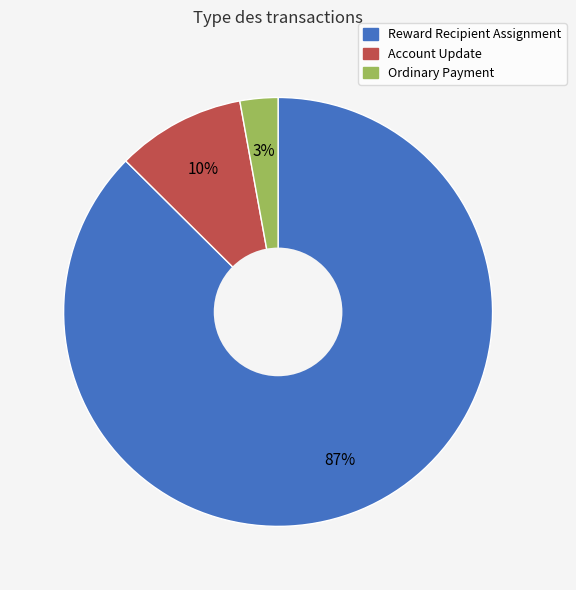

Rank the categories by value from highest to lowest.

Reward Recipient Assignment, Account Update, Ordinary Payment